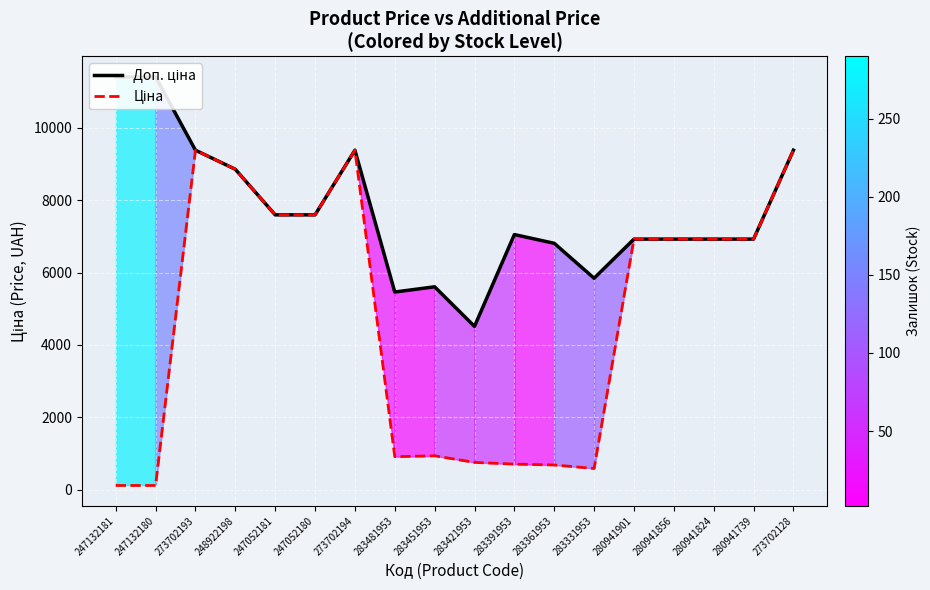

Count the number of data series in this chart.

2